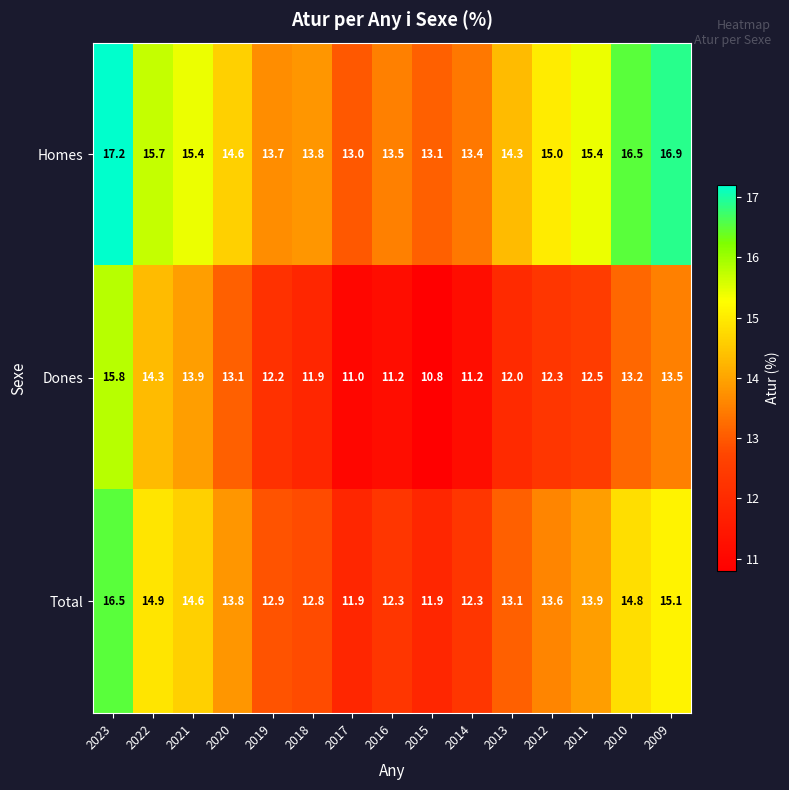

The Homes series shows 18.1 at 2019. True or false?

False